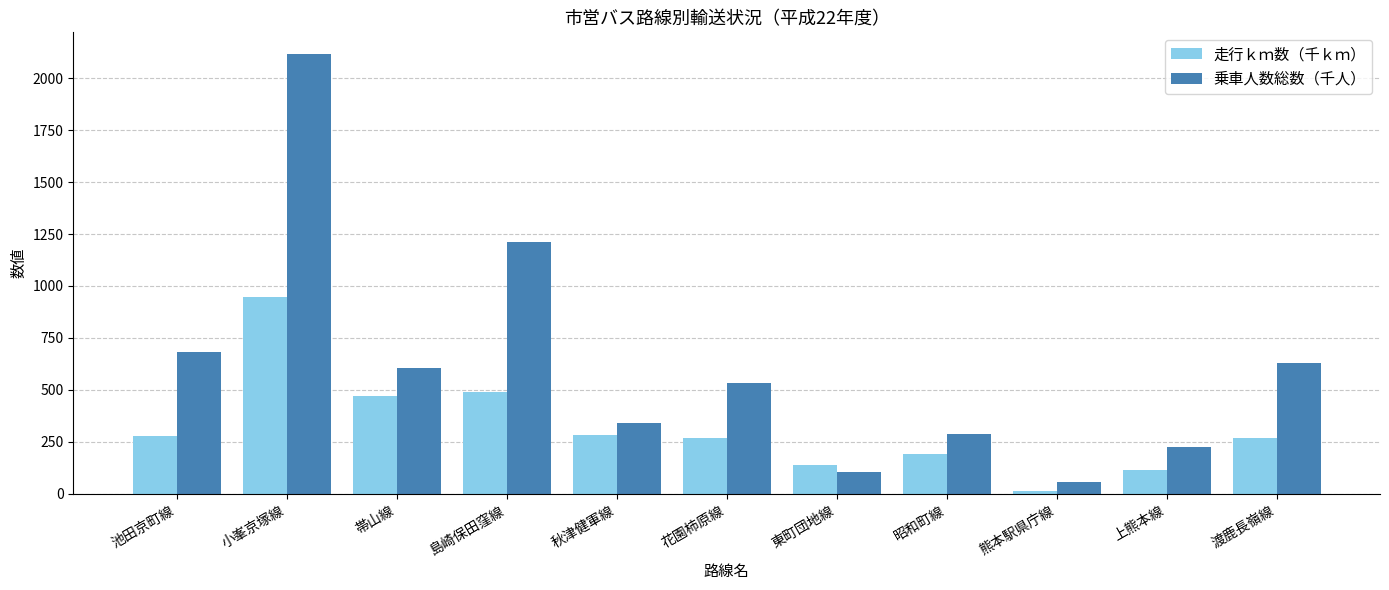

What is the spread (max minus min) of values at 熊本駅県庁線?

41